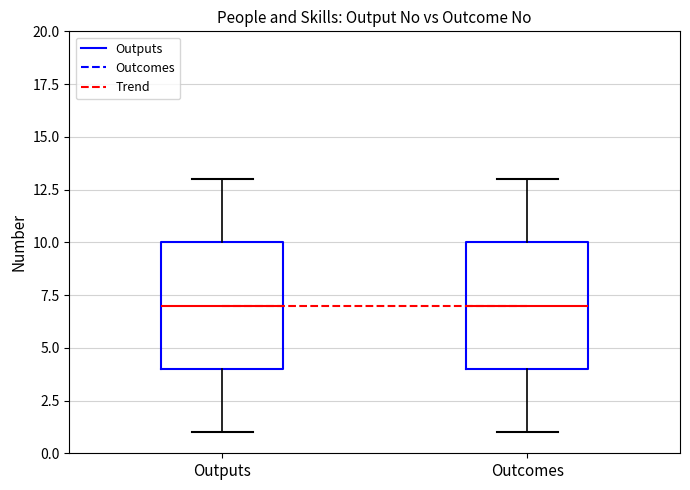

Reading left to right, read every box against the y-axis: the position of its median line, the range the box covers, and the ends of its whiskers. The values are not printed on the chart, so give them approximately, as read against the axis.

Outputs: median 7, box 4 to 10, whiskers 1 to 13
Outcomes: median 7, box 4 to 10, whiskers 1 to 13